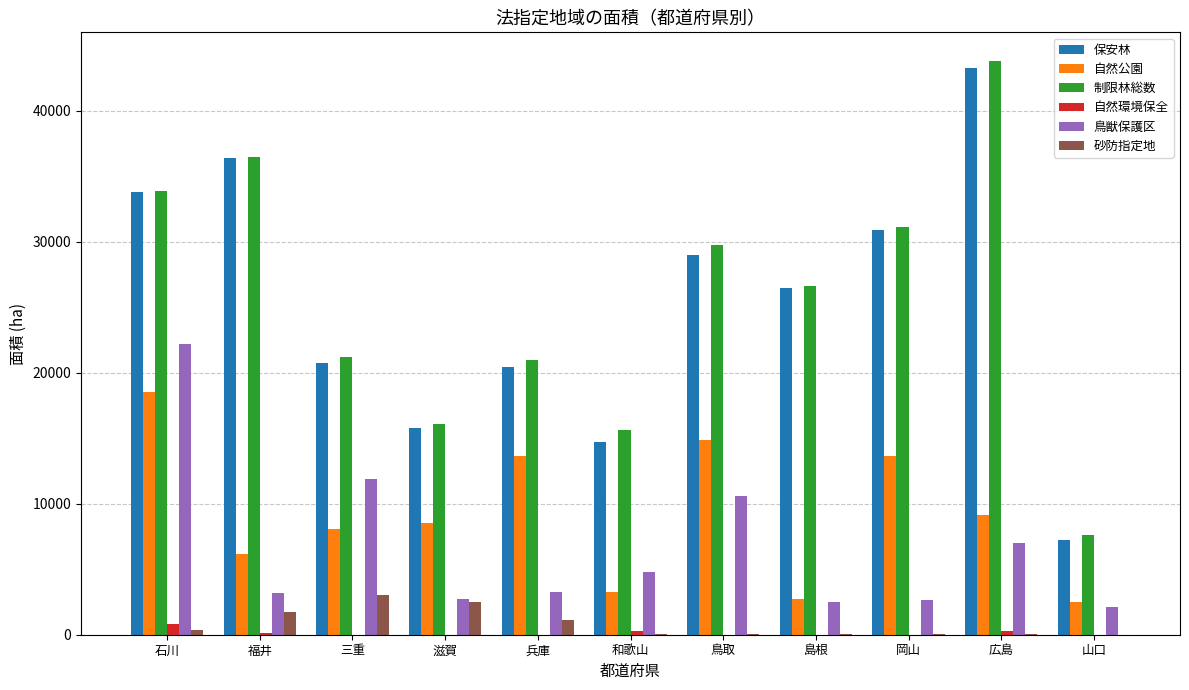

What is the approximate value of 砂防指定地 at 兵庫?

1162.1